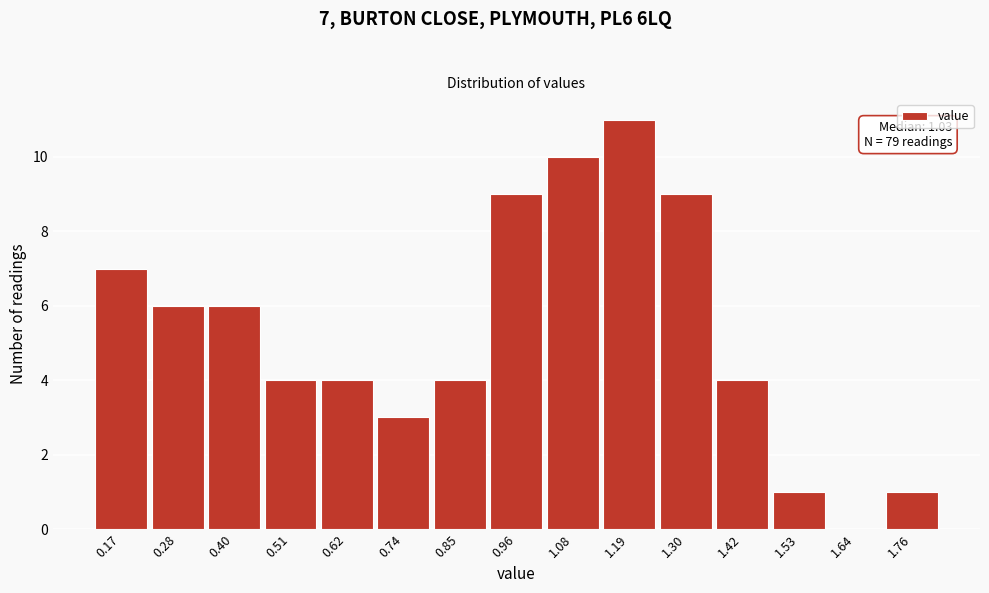

Reading left to right, extract all data points from this chart.

0.17=7	0.28=6	0.40=6	0.51=4	0.62=4	0.74=3	0.85=4	0.96=9	1.08=10	1.19=11	1.30=9	1.42=4	1.53=1	1.64=0	1.76=1